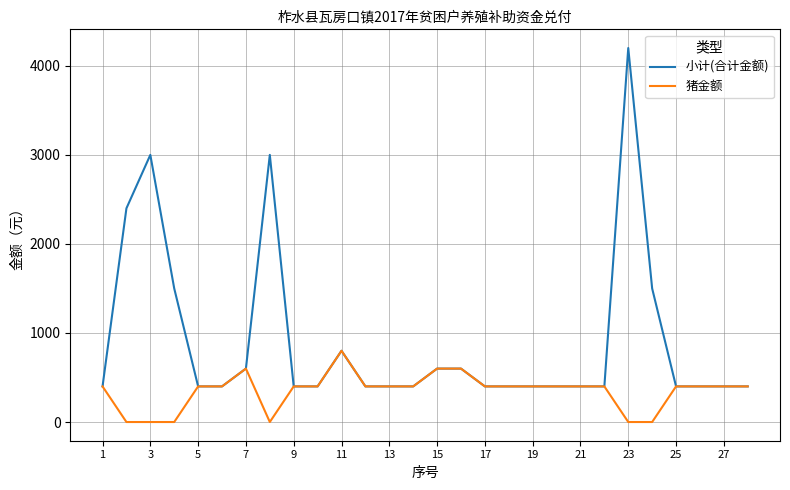

What is the highest value of the 小计(合计金额) series?

4200